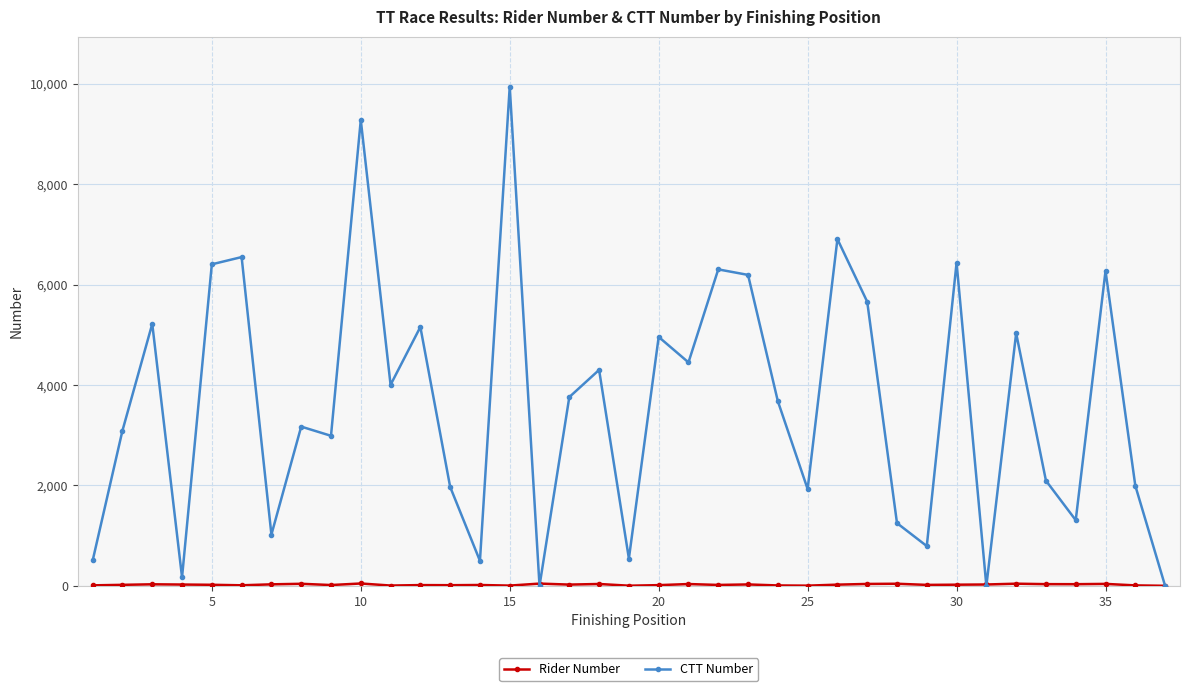

True or false: CTT Number has more than 2 interior local peaks.

True